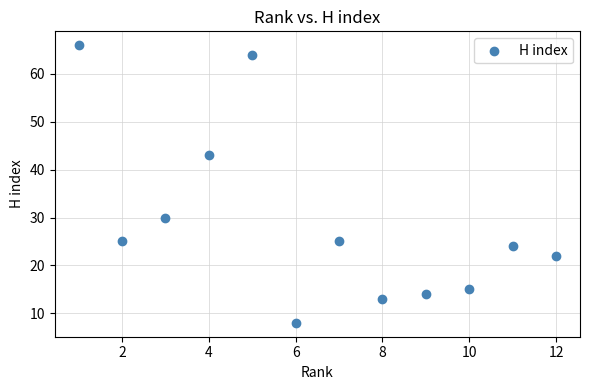

What is the range of Y values (max minus min)?

58